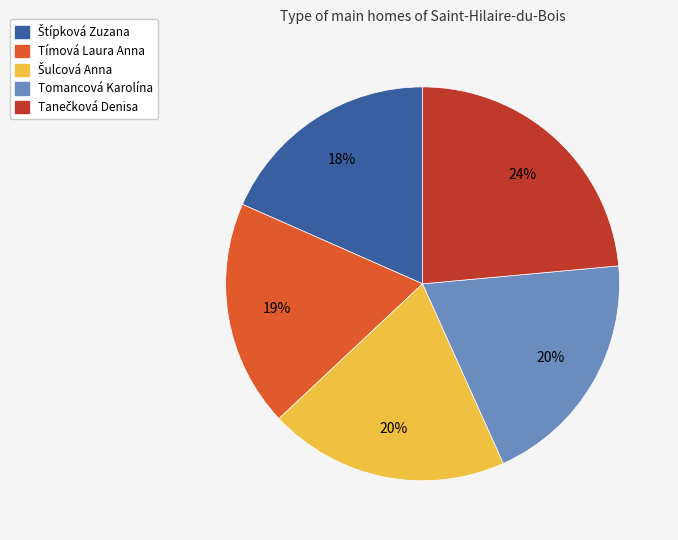

What percentage is the Tímová Laura Anna slice, to the nearest percent?

19%